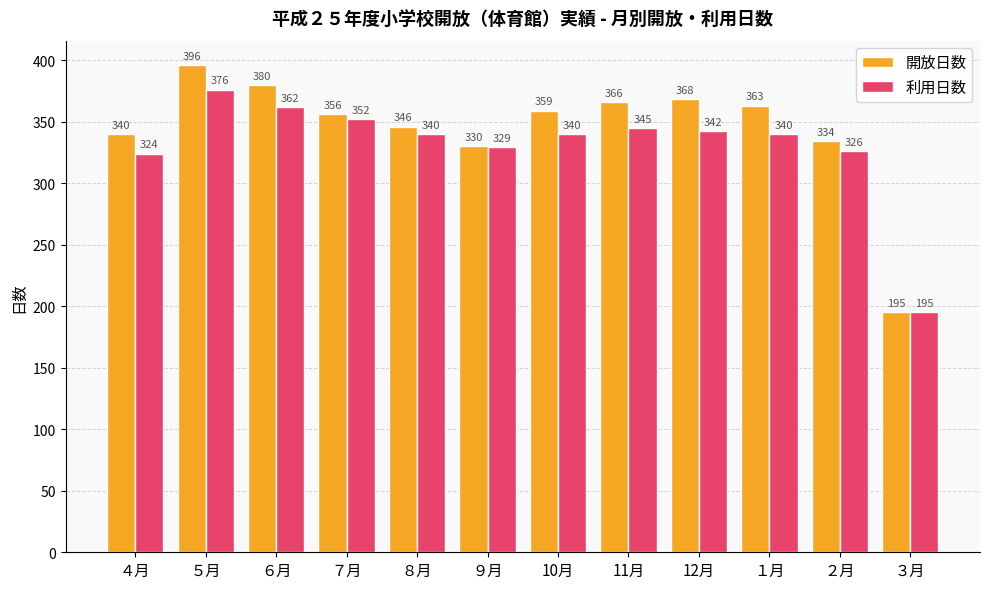

What are all the series names shown in the legend?

開放日数, 利用日数